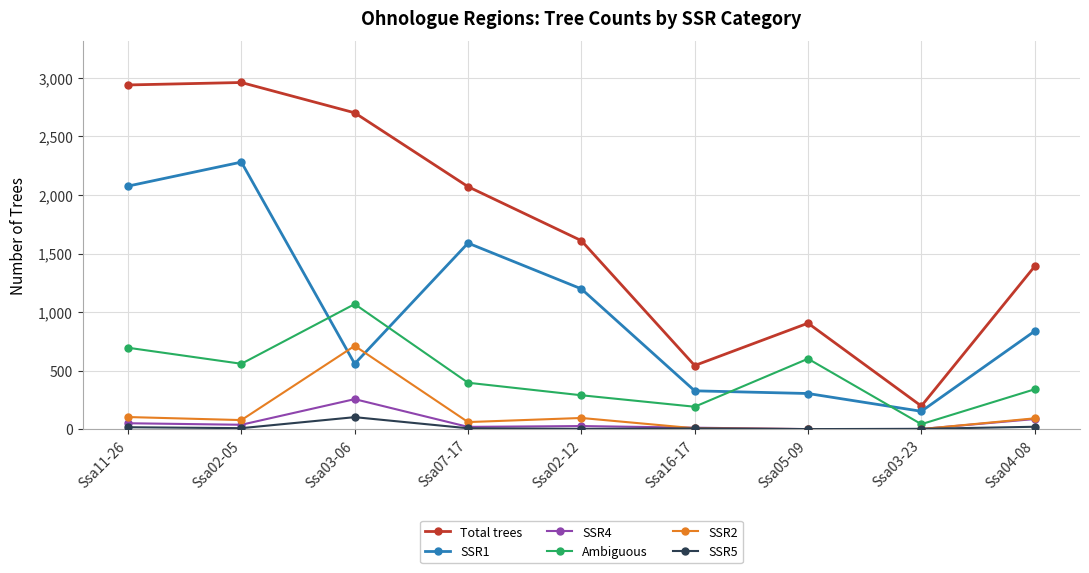

What is the label of the 3rd point from the left?

Ssa03-06